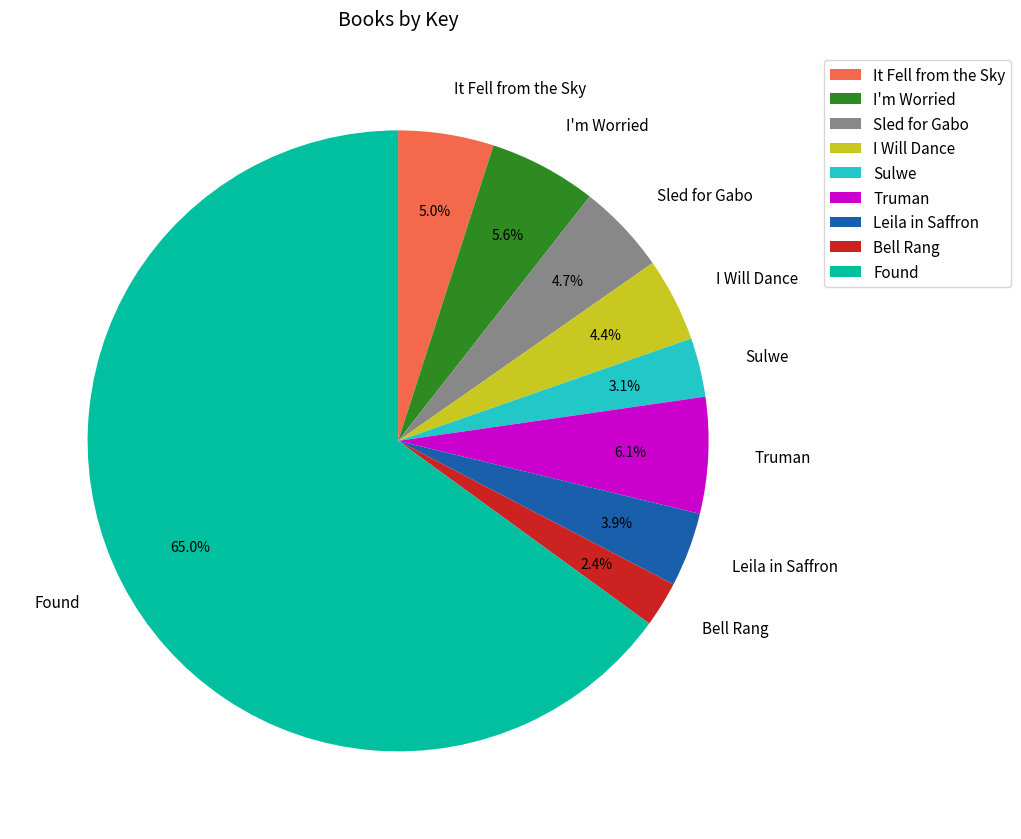

To the nearest percent, what percentage of the pie is I Will Dance?

4%